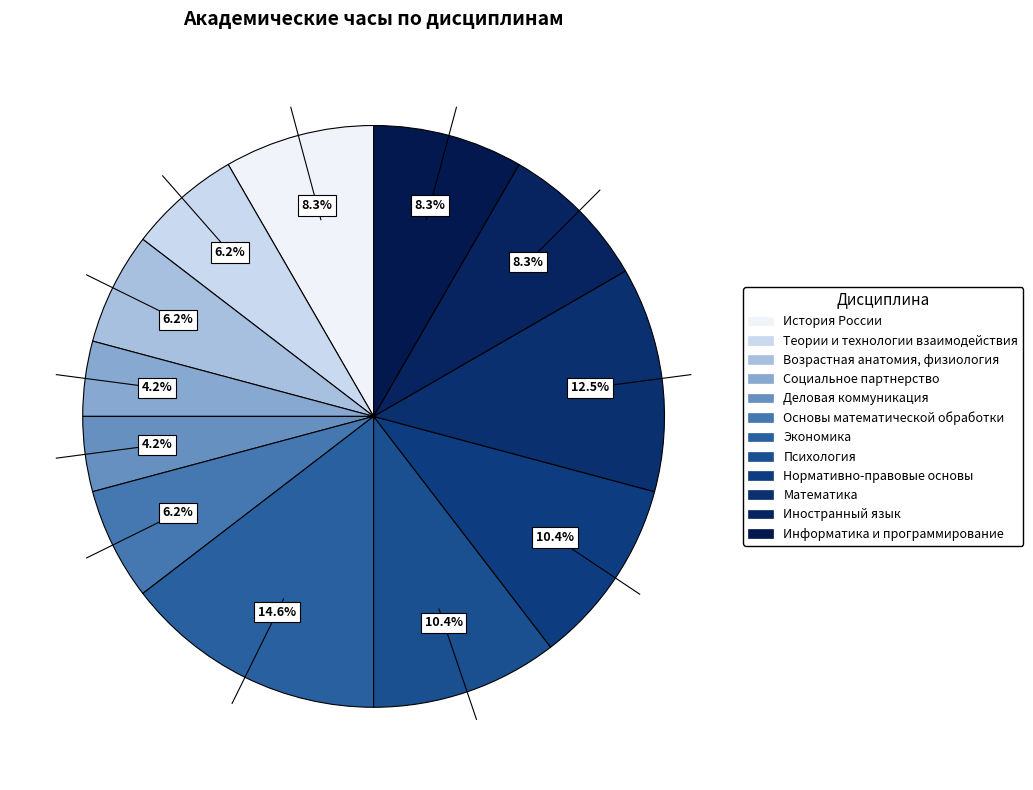

Does Математика account for over 50% of the chart?

No